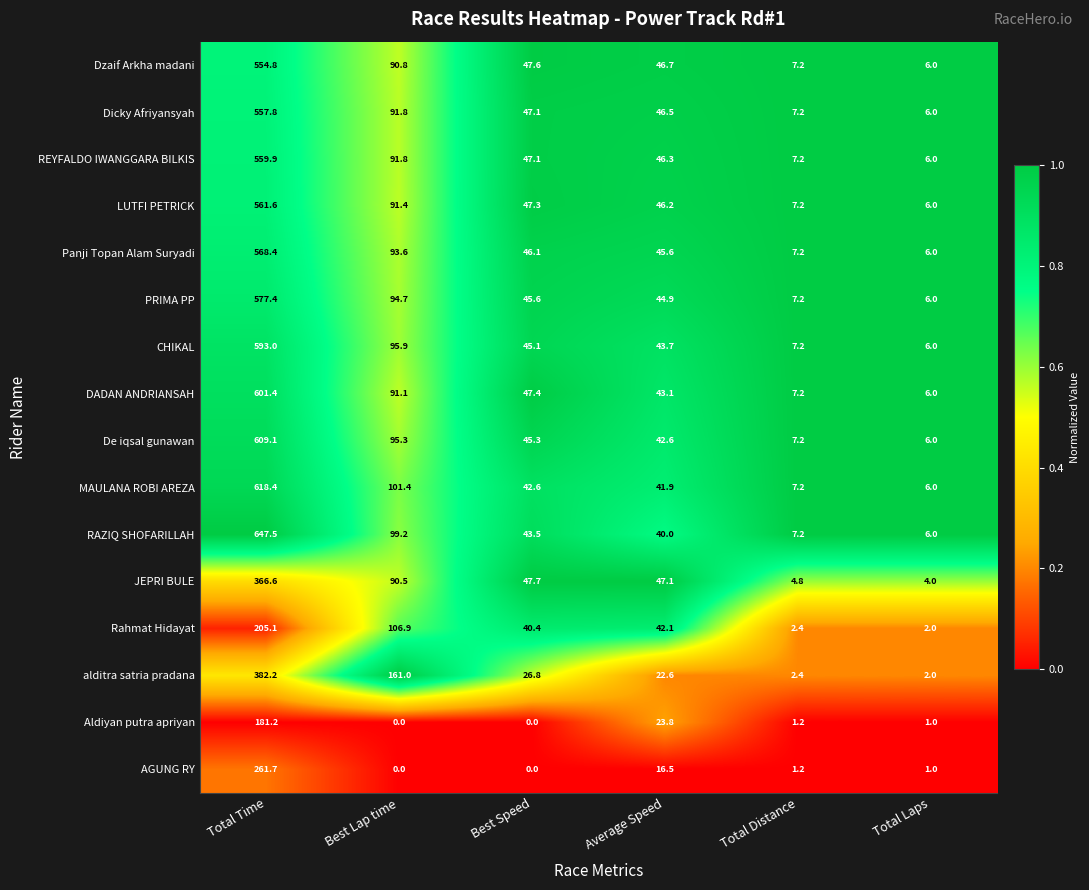

How many categories are shown in the chart?

6